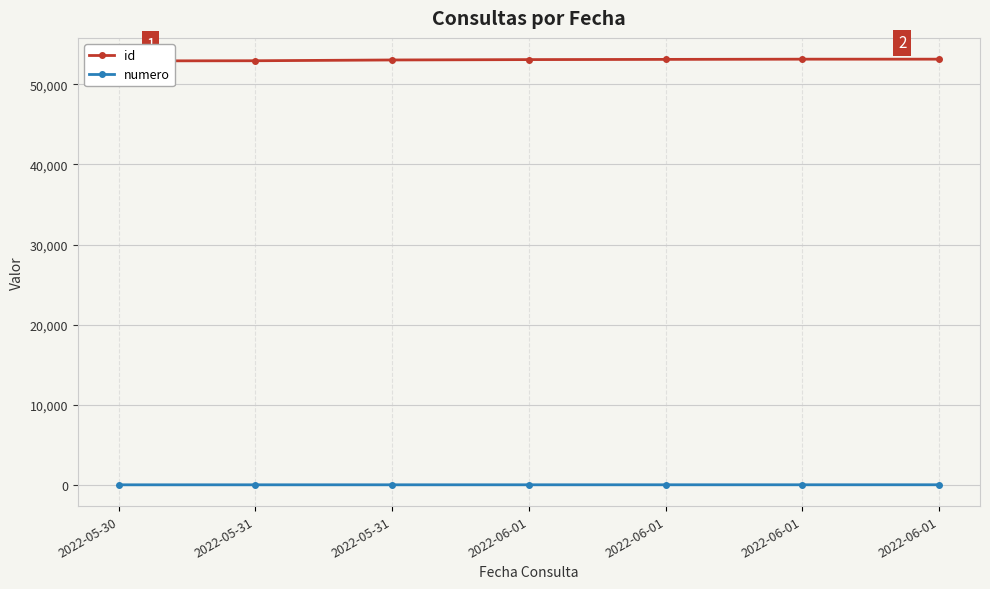

What is the maximum value shown in the chart?

53145